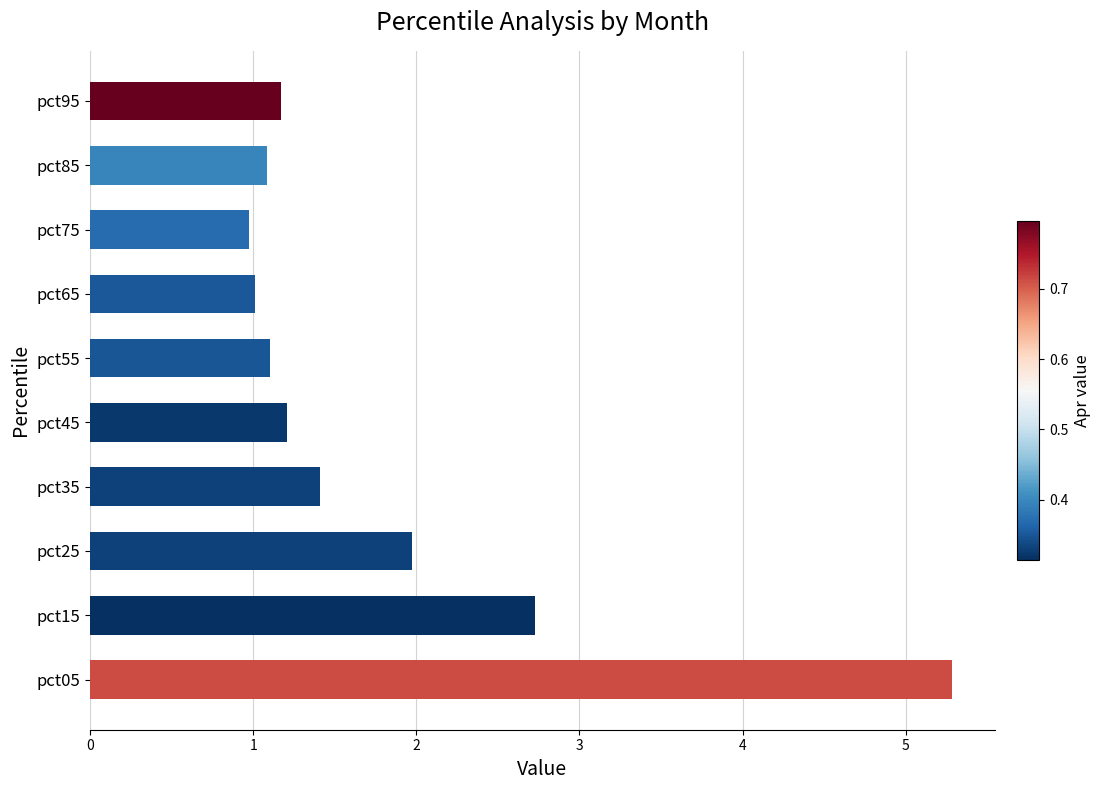

Reading bottom to top, transcribe all the data shown in this chart.

5.3	2.7	2.0	1.4	1.2	1.1	1.0	1.0	1.1	1.2